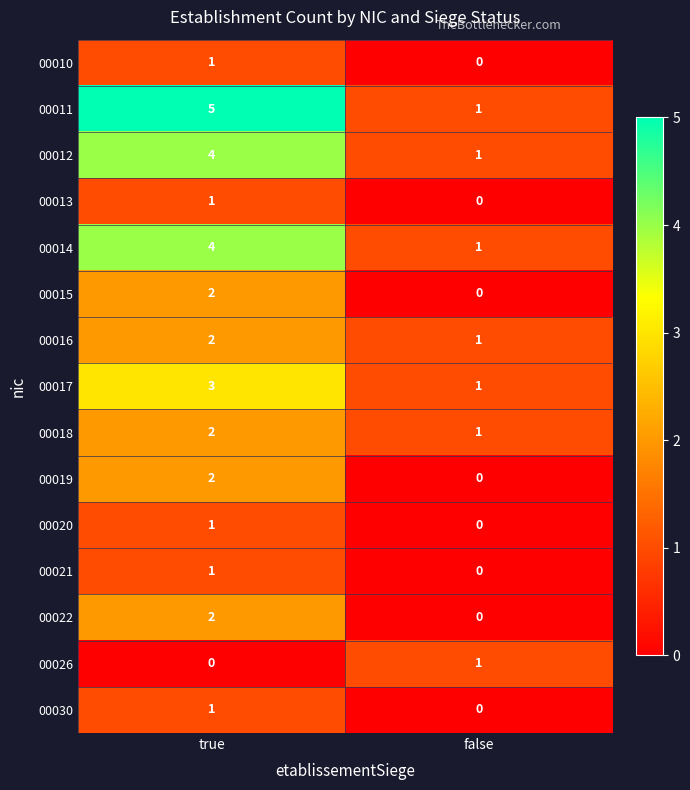

The 00015 series shows 3 at true. True or false?

False